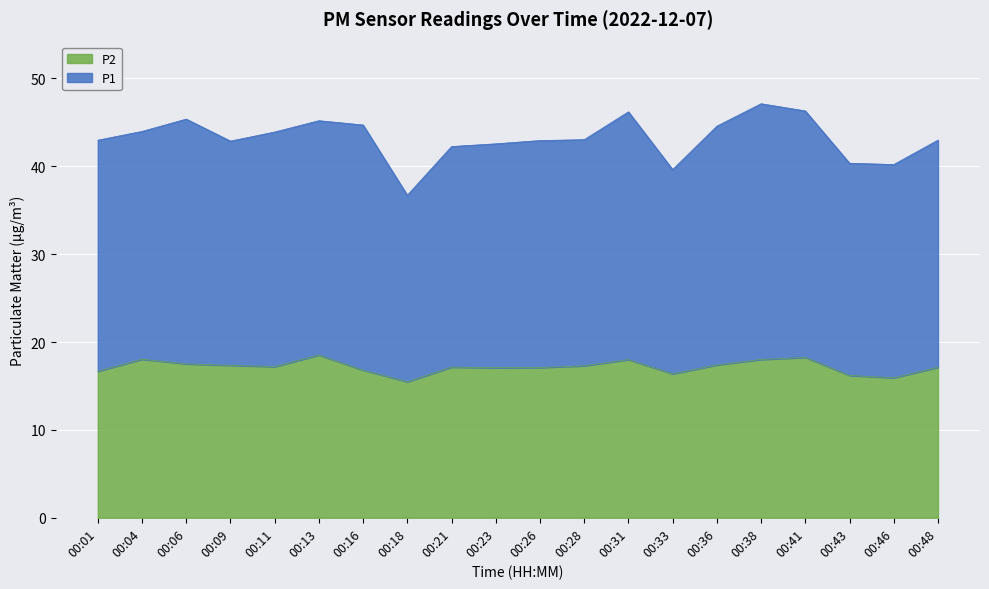

True or false: P1 and P2 cross at least once.

False